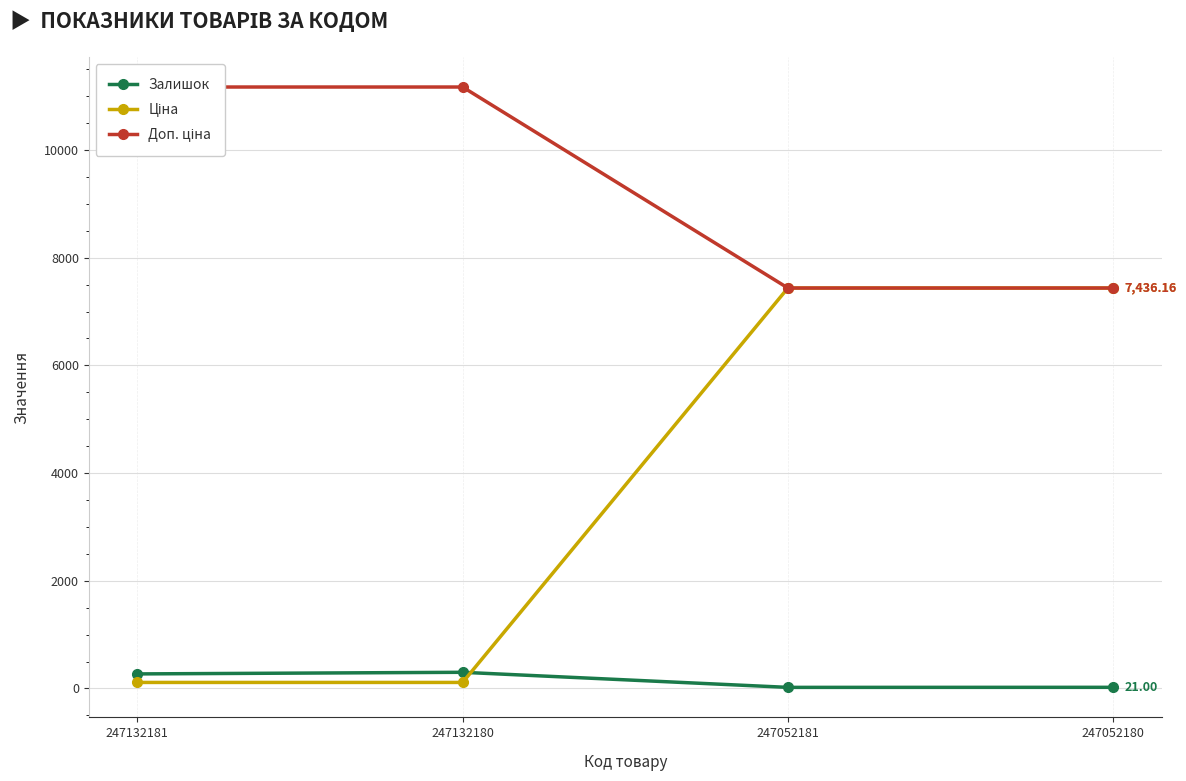

What is the minimum value for Залишок?

20.0